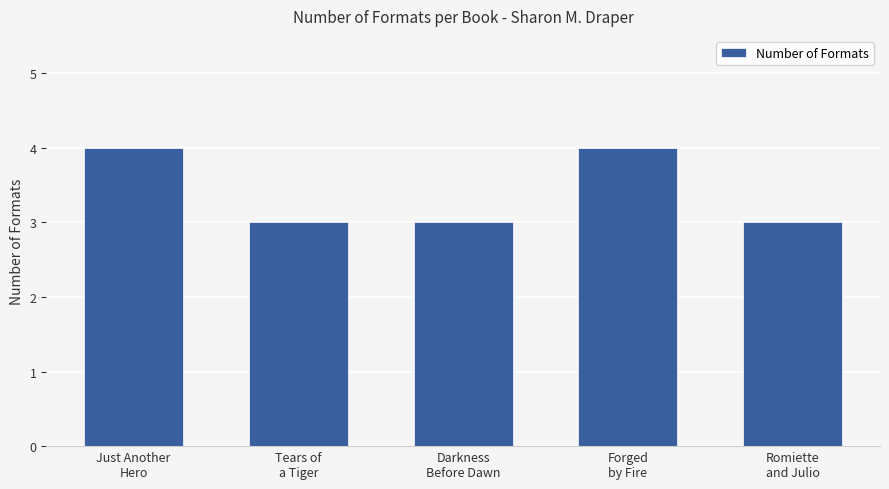

What is the minimum value shown in the chart?

3